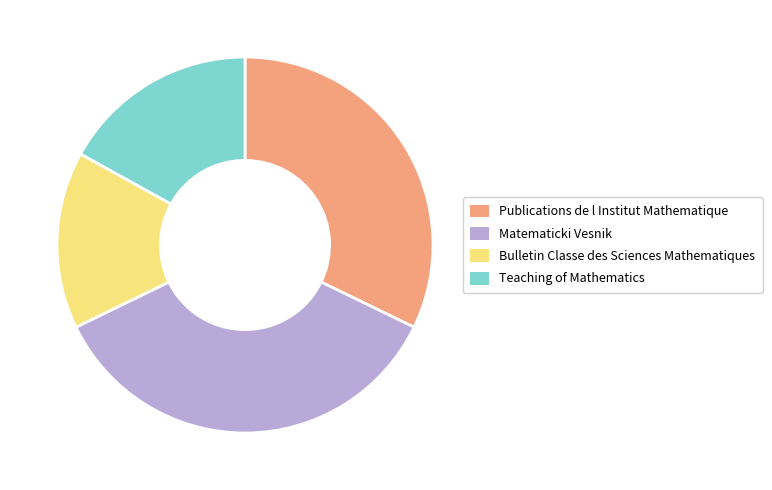

The Matematicki Vesnik slice represents 36% of the pie. True or false?

True